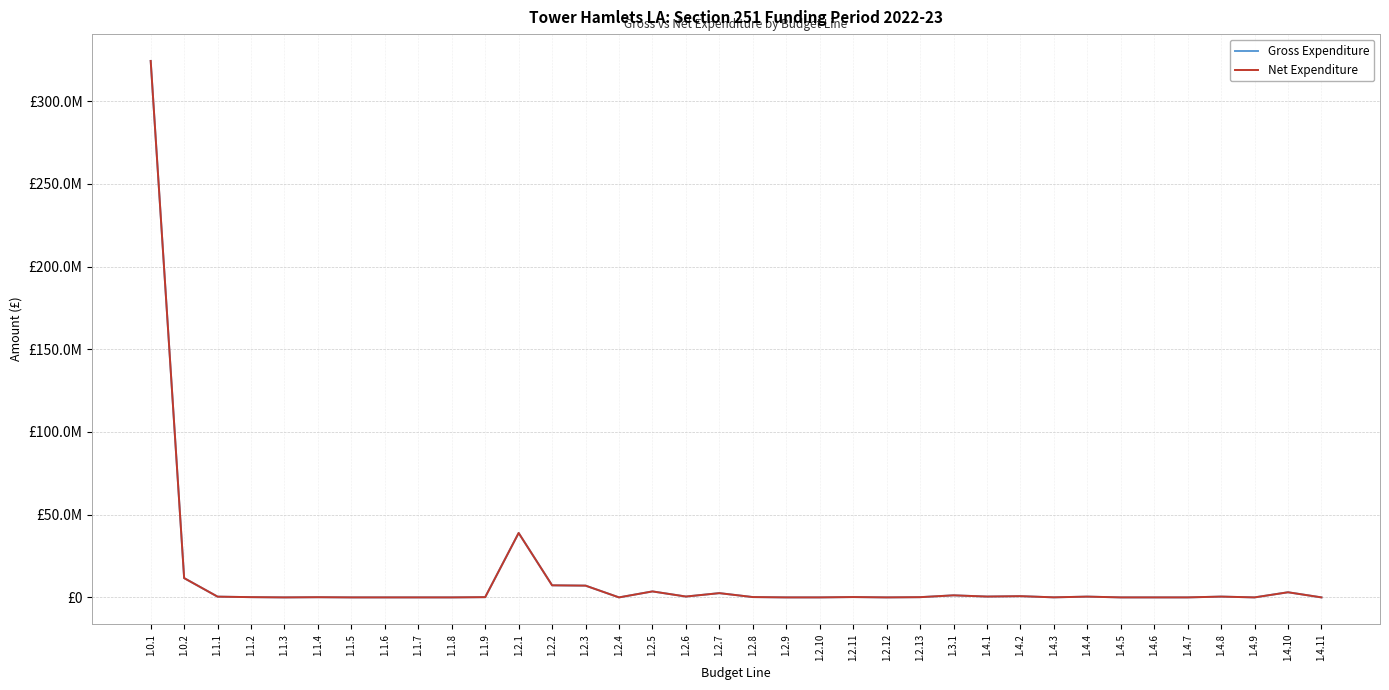

How many data points does each series have?

36